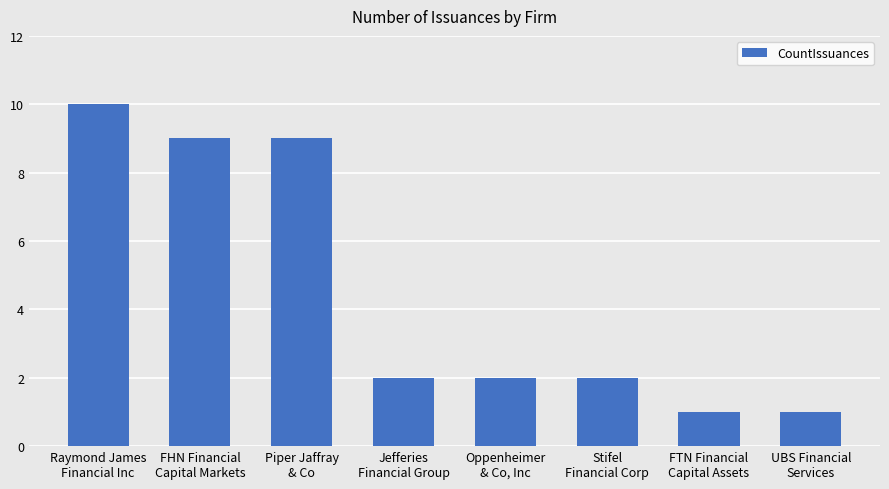

What is the difference between the maximum and minimum values?

9